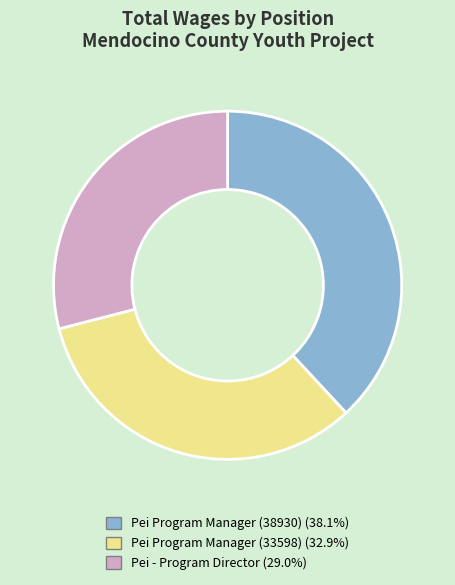

Combined, do Pei Program Manager (38930) and Pei Program Manager (33598) account for over 50%?

Yes